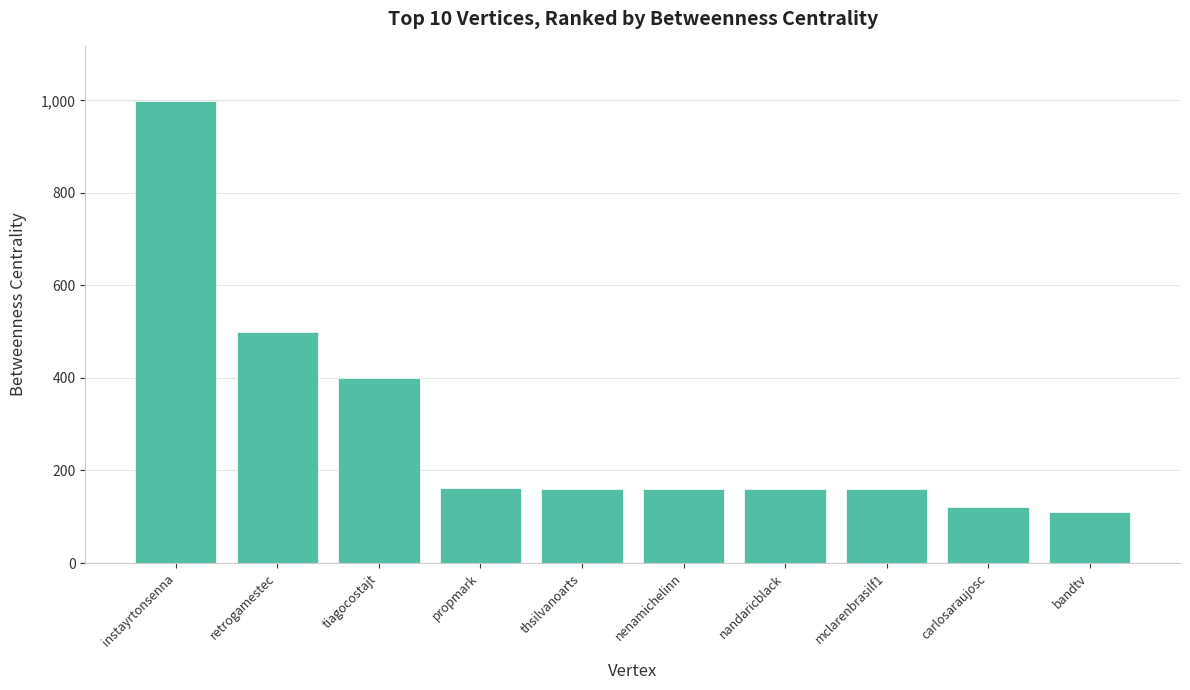

What is the average value?

293.0